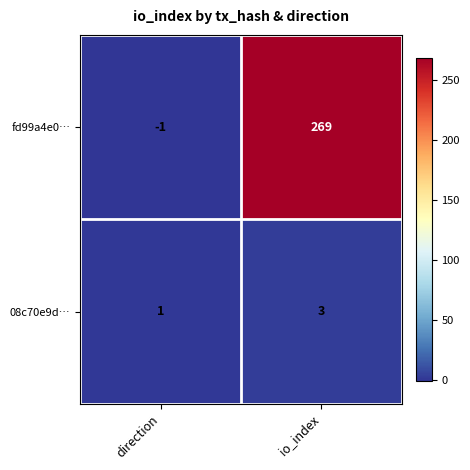

Count the number of categories in the chart.

2